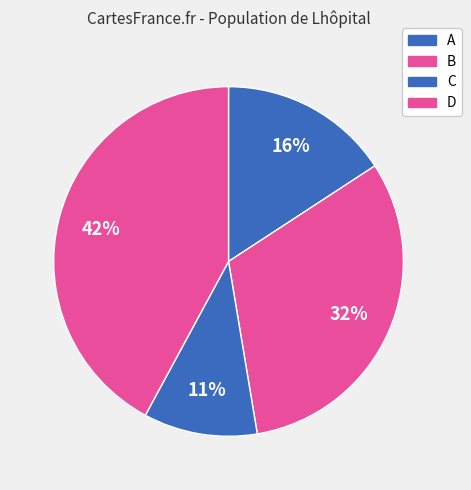

Count the number of slices in the pie.

4